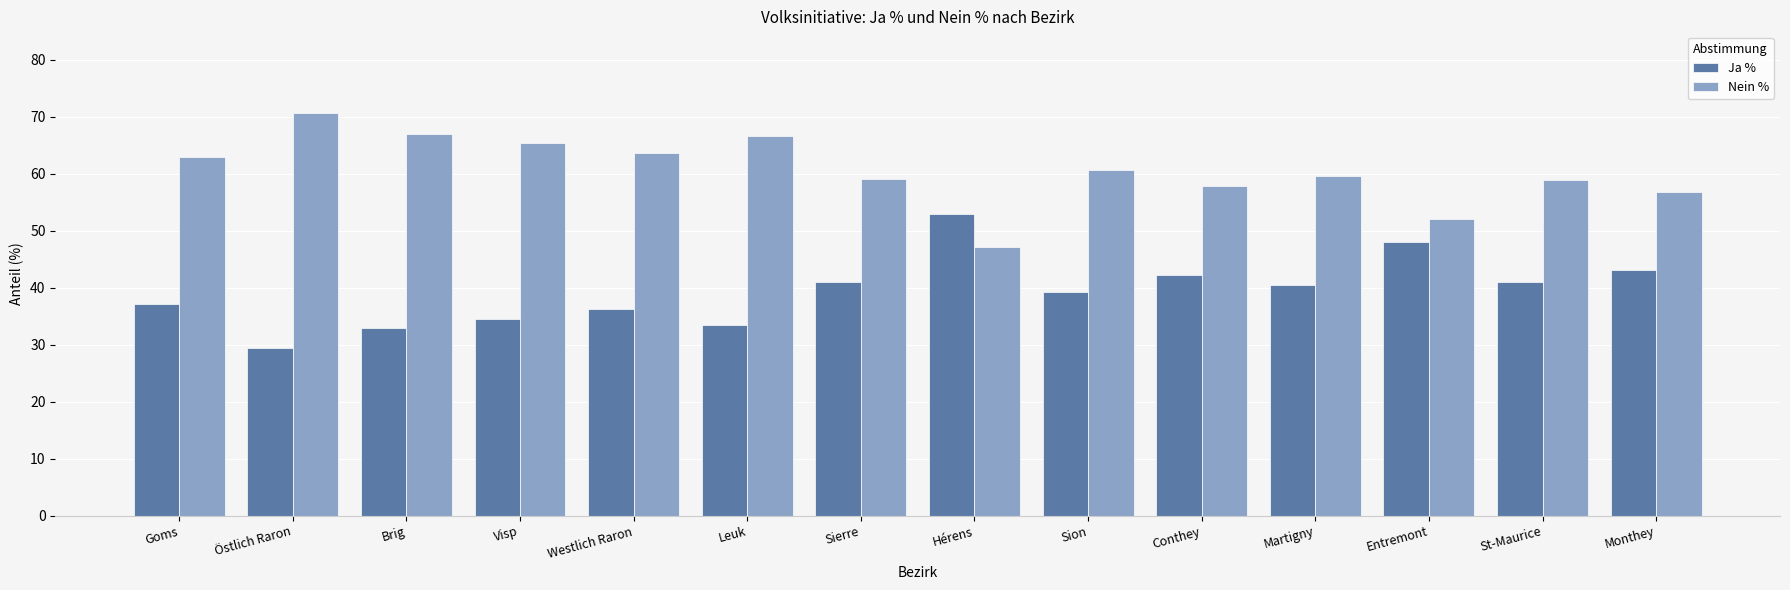

At which label does Nein % first exceed 60?

Goms